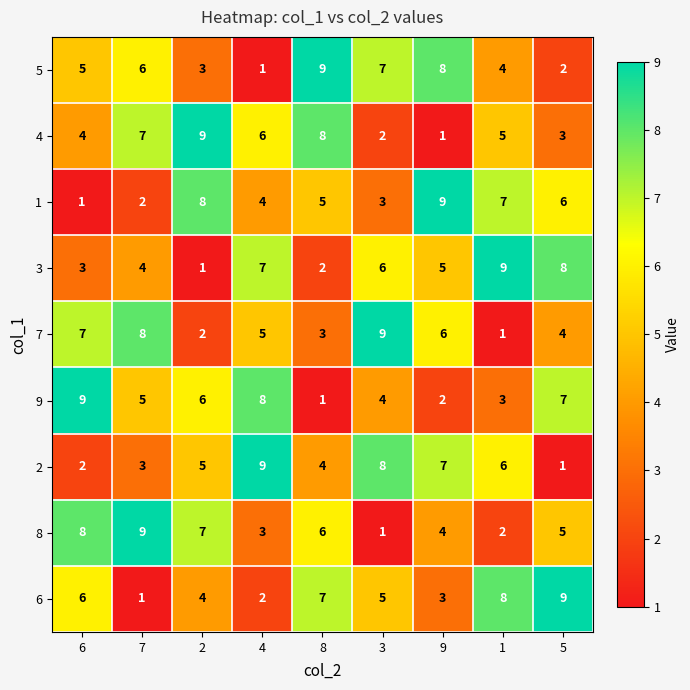

Where is 7 nearest to the value 5?

4